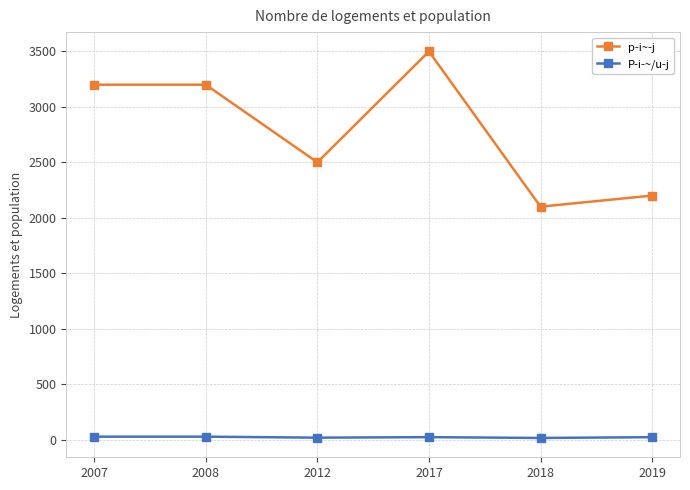

True or false: p­i~­j and P­i­~/u­j intersect in this chart.

False